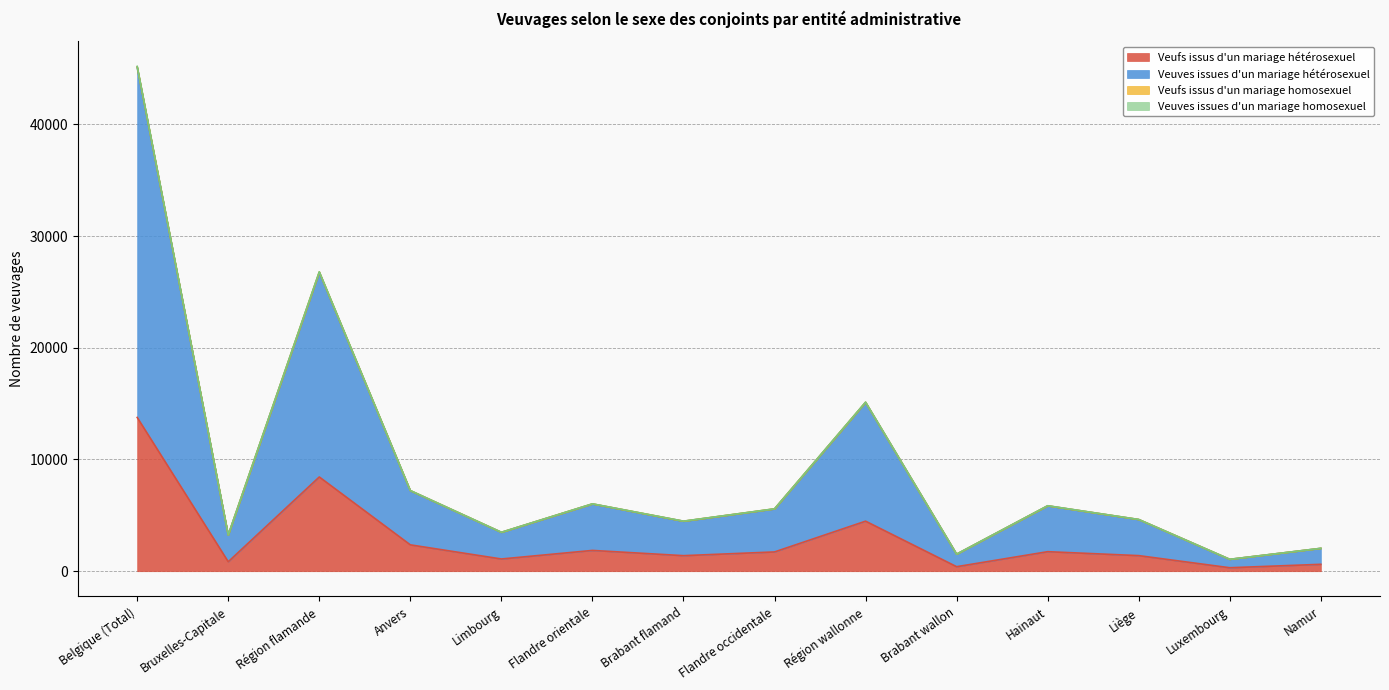

How many lines are shown in the chart?

4